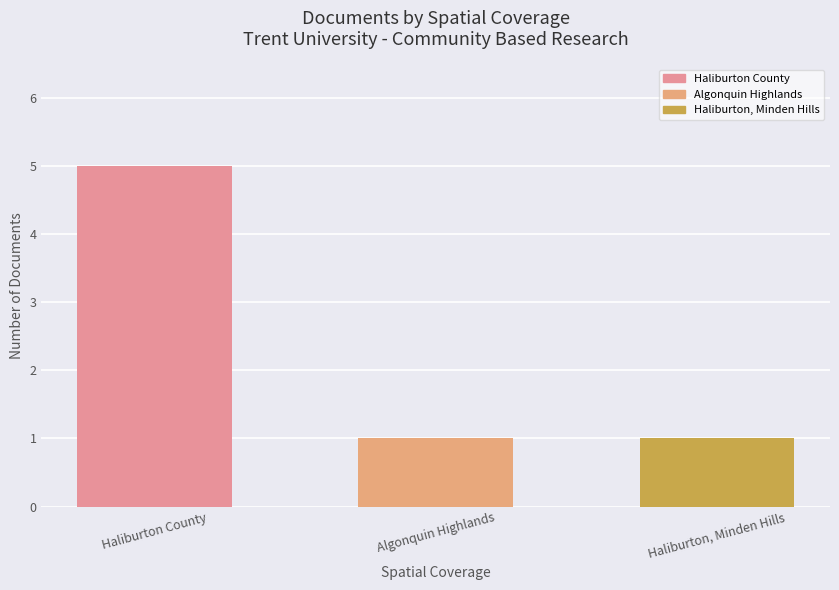

True or false: the data shows 2 at Haliburton, Minden Hills.

False